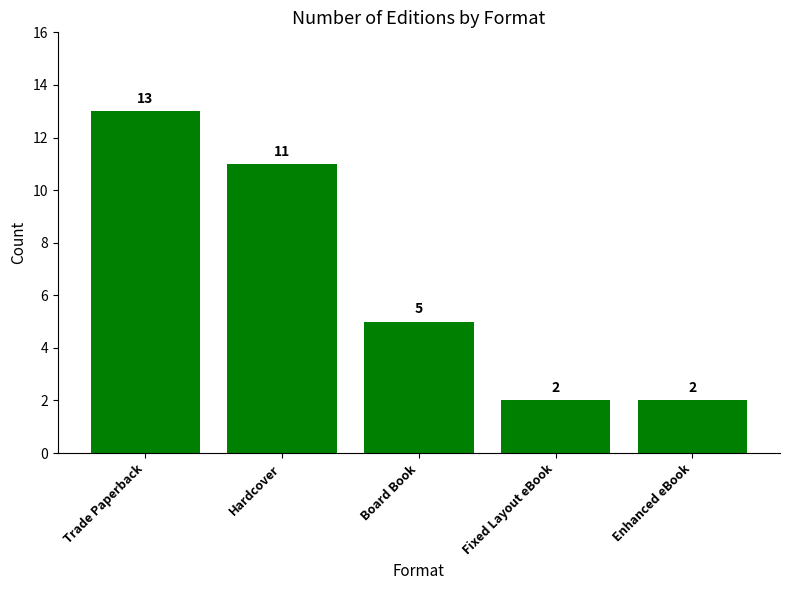

What is the minimum value shown in the chart?

2